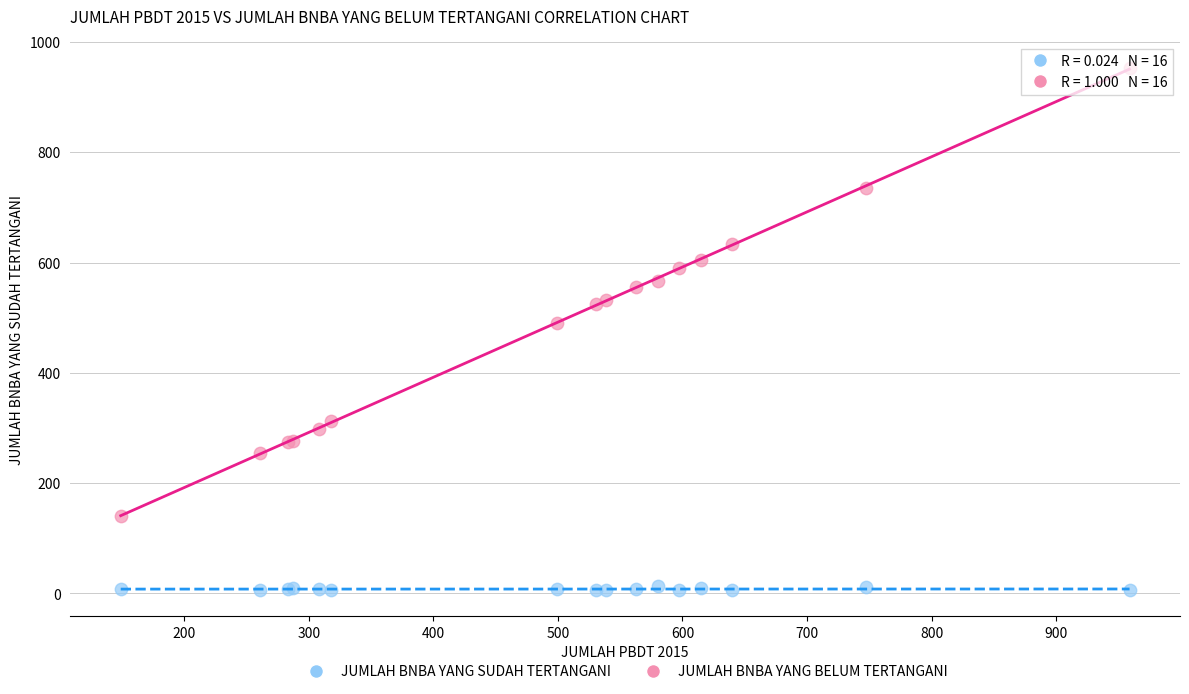

What are all the series names shown in the legend?

JUMLAH BNBA YANG SUDAH TERTANGANI, JUMLAH BNBA YANG BELUM TERTANGANI